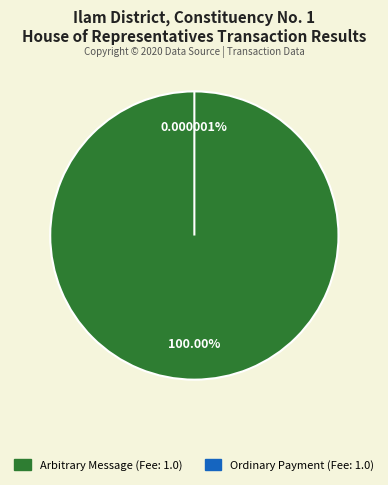

How many segments does this pie chart have?

2